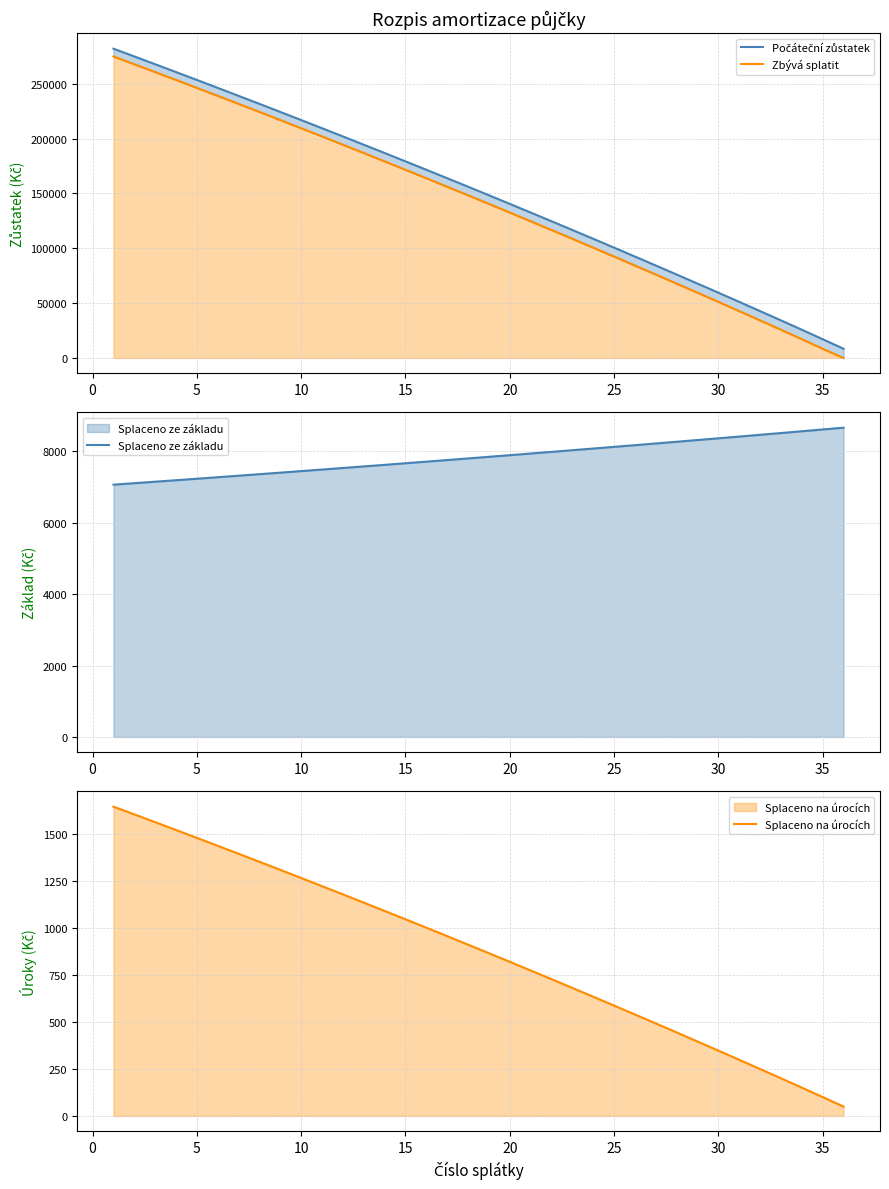

True or false: Zbývá splatit and Splaceno ze základu cross at least once.

True